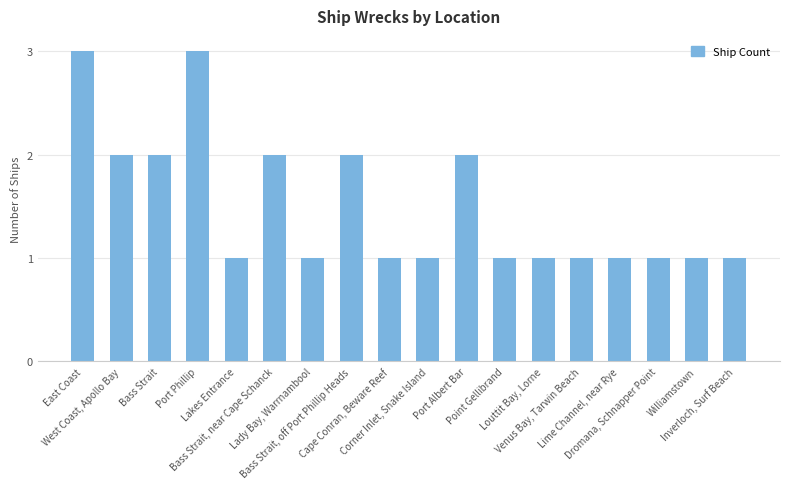

Reading left to right, extract all data points from this chart.

East Coast=3	West Coast, Apollo Bay=2	Bass Strait=2	Port Phillip=3	Lakes Entrance=1	Bass Strait, near Cape Schanck=2	Lady Bay, Warrnambool=1	Bass Strait, off Port Phillip Heads=2	Cape Conran, Beware Reef=1	Corner Inlet, Snake Island=1	Port Albert Bar=2	Point Gellibrand=1	Louttit Bay, Lorne=1	Venus Bay, Tarwin Beach=1	Lime Channel, near Rye=1	Dromana, Schnapper Point=1	Williamstown=1	Inverloch, Surf Beach=1